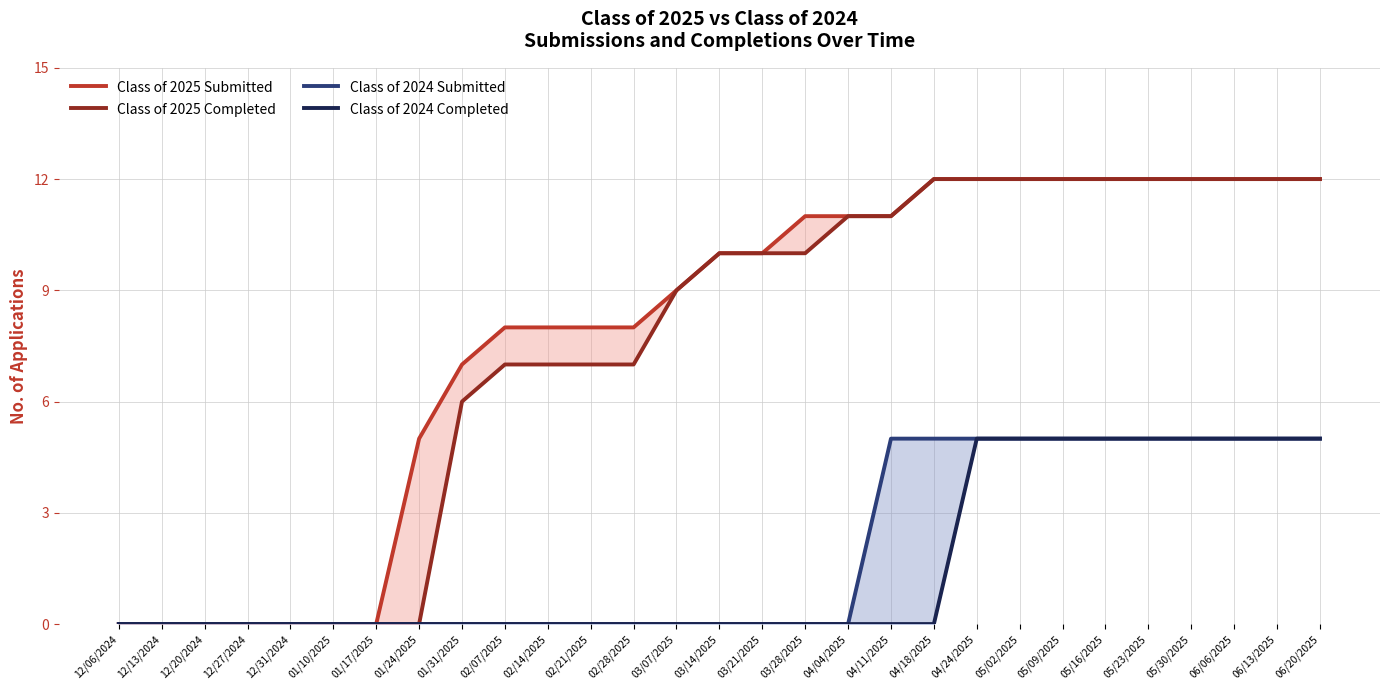

At which category is the sum across all series the highest?

04/24/2025